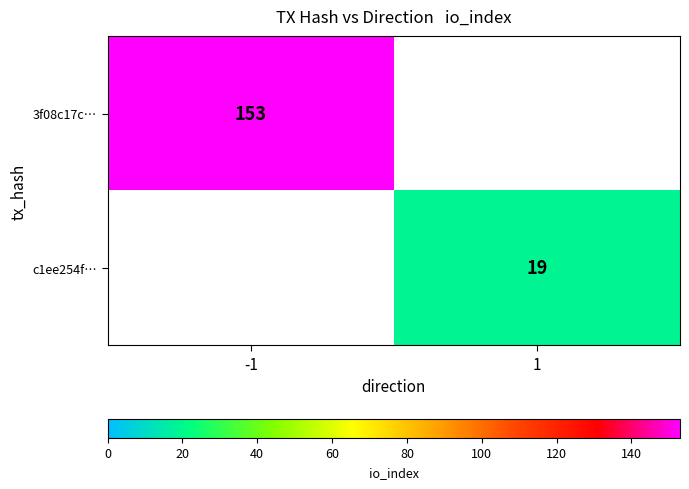

At which category does the chart reach its peak across all series?

-1